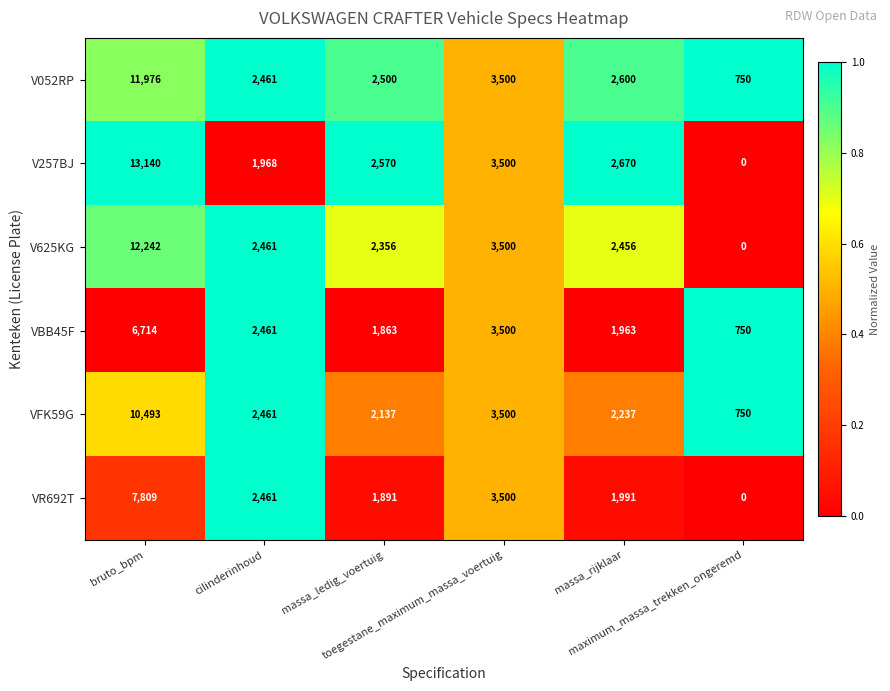

What is the minimum value for VBB45F?

750